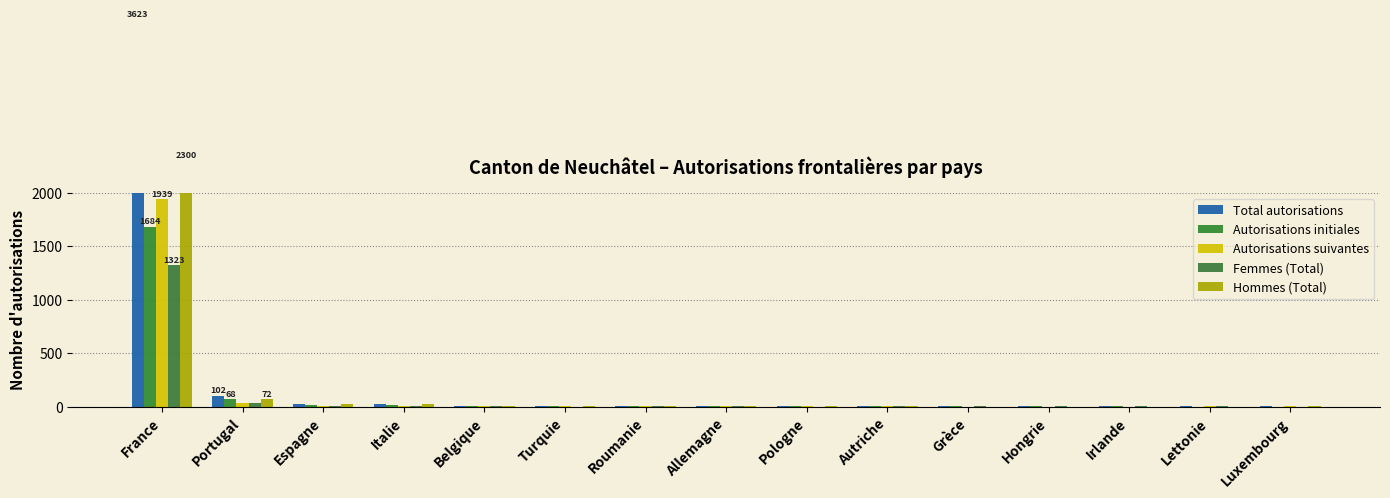

What is the sum of all Autorisations initiales values?

1810